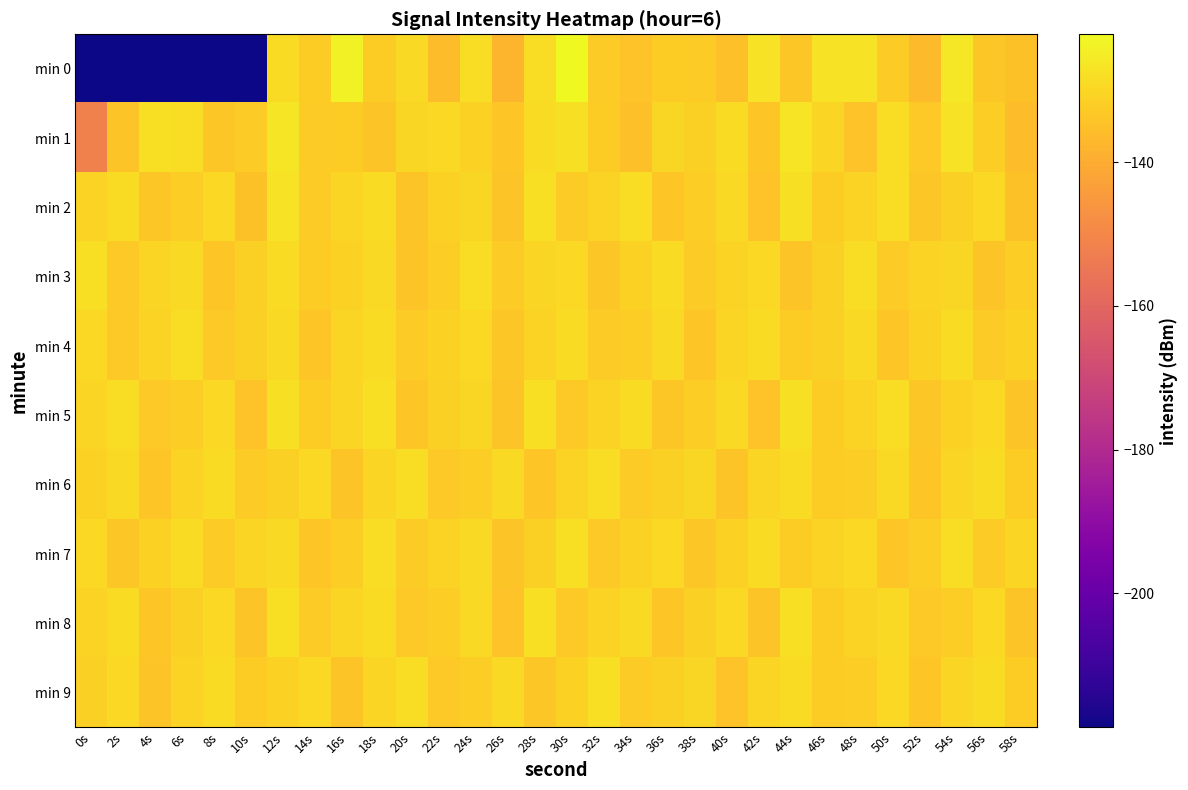

Which has a higher value, 38s or 58s?

38s